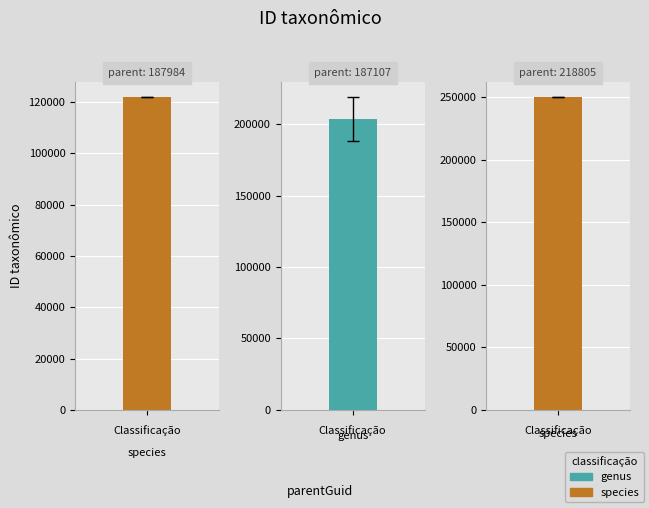

What is the smallest value displayed?

121825